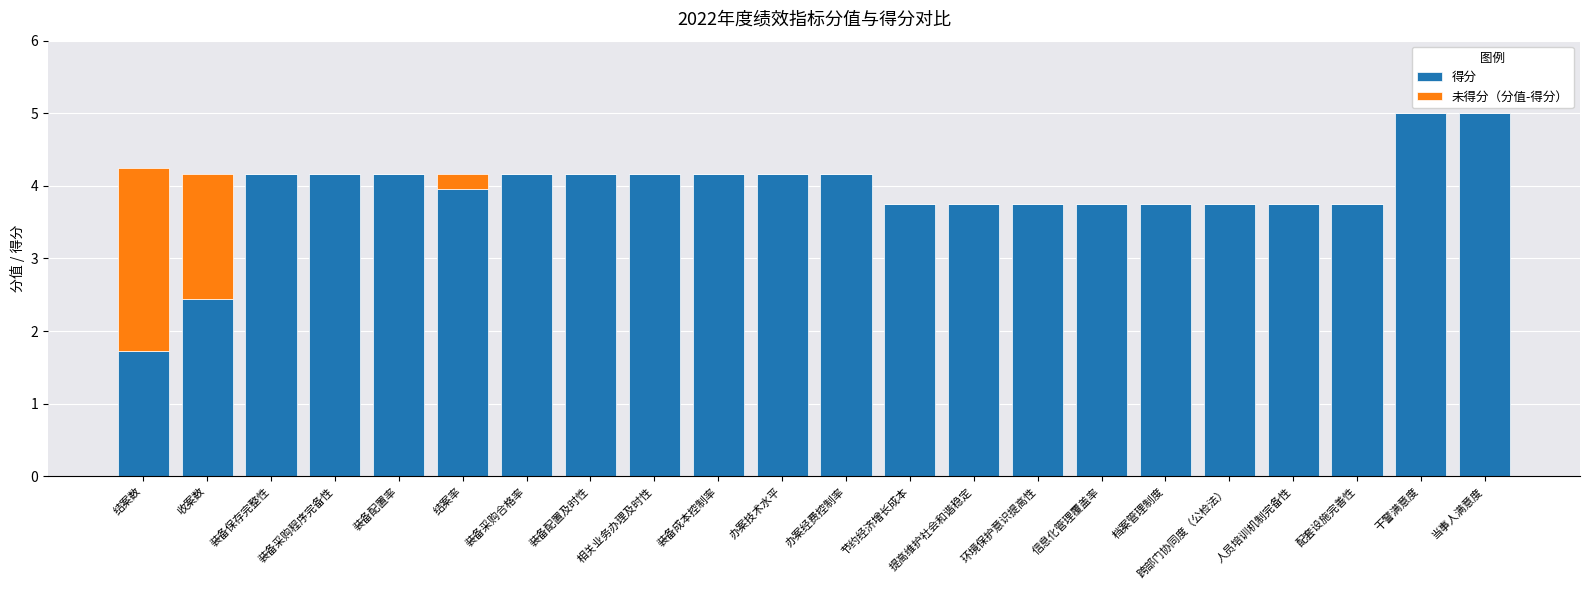

What is the total value across all series at 装备保存完整性?

4.2